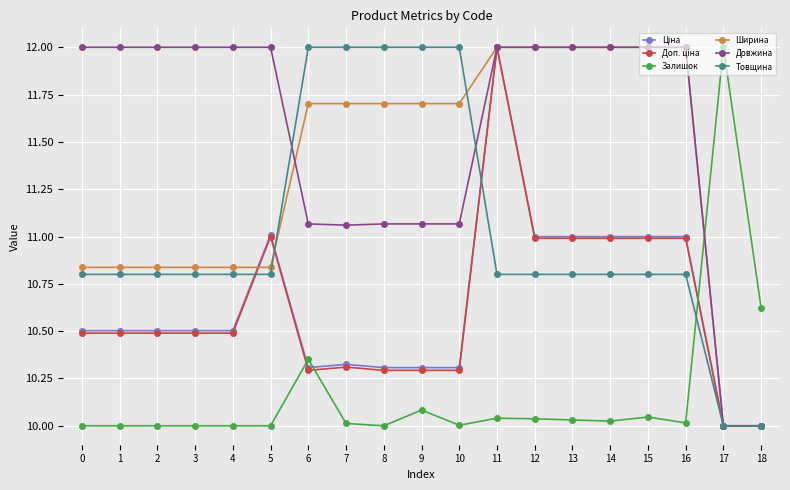

What is the difference between the highest and lowest values at 1?

2.0